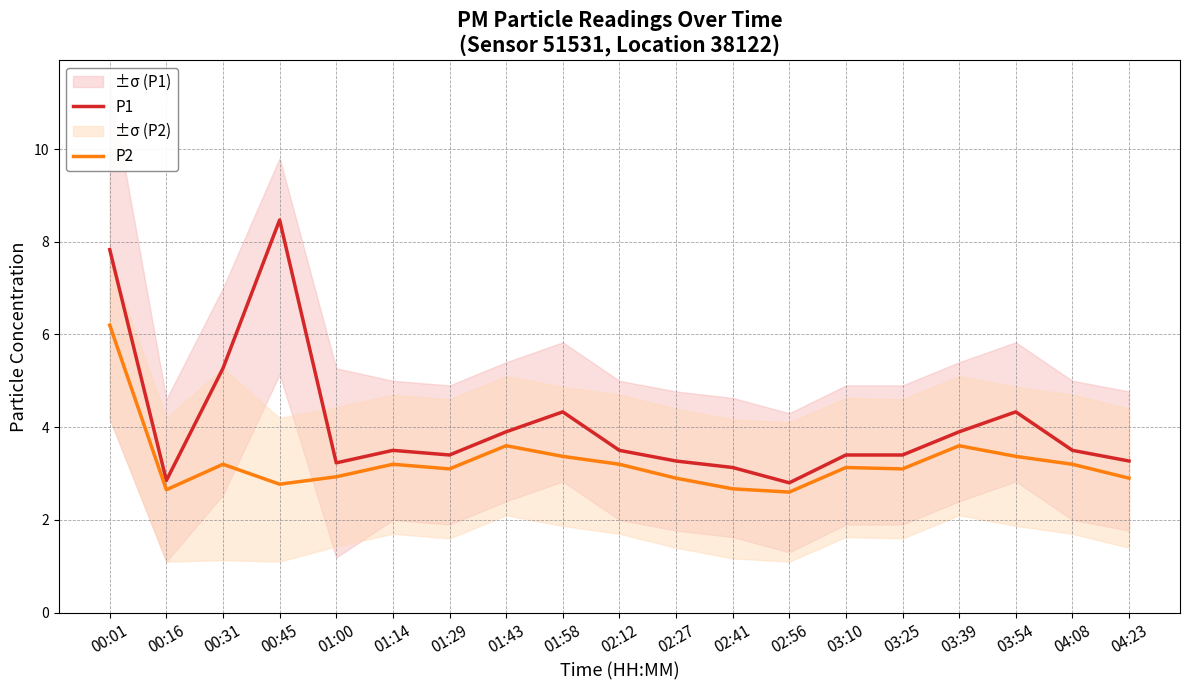

In P1, how many points are lower than both neighbors (excluding endpoints)?

4